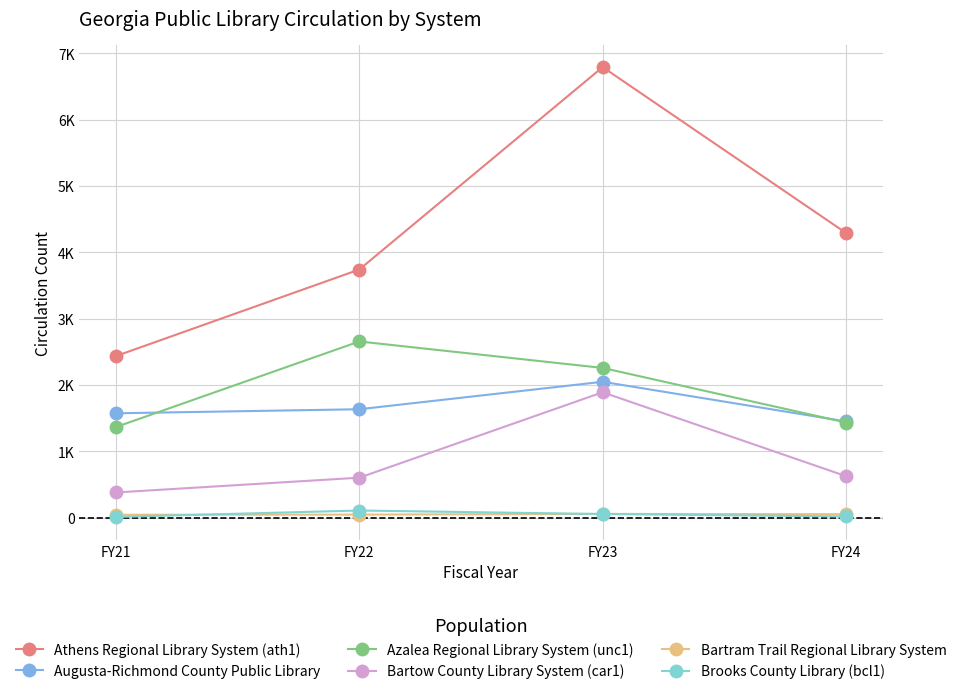

True or false: Athens Regional Library System (ath1) has a value of 4292 at FY24.

True